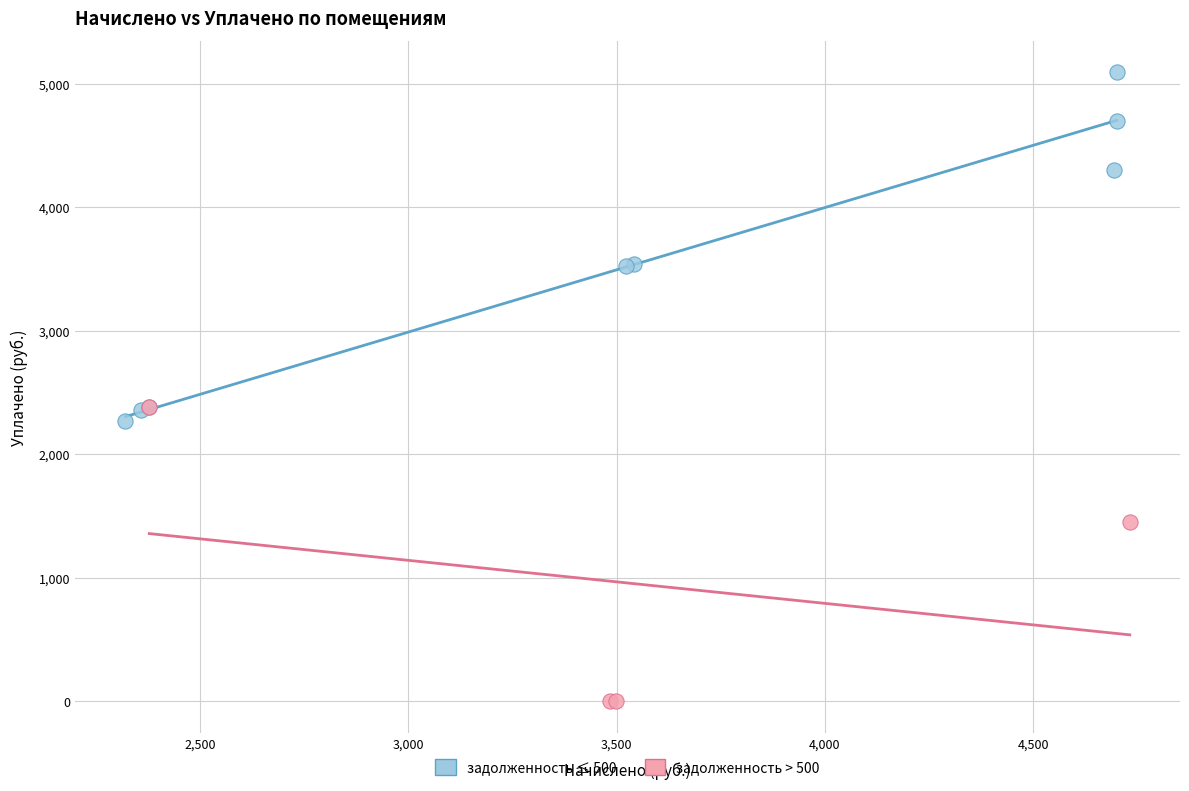

Which series contains the lowest Y value?

задолженность > 500